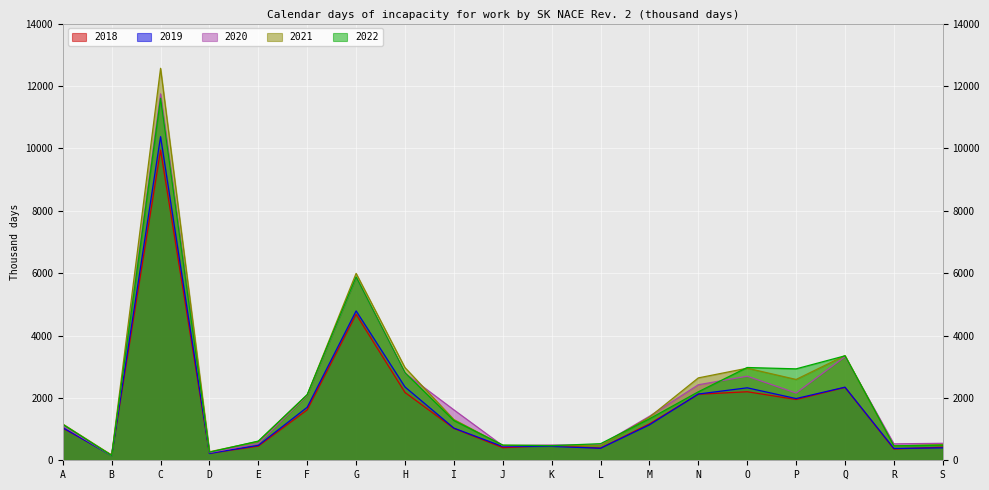

Reading left to right, extract all data points from this chart.

2018: 1031	170	9944	223	454	1617	4680	2174	1022	404	471	391	1168	2116	2197	1949	2337	362	422
2019: 1044	151	10375	220	479	1700	4789	2350	1031	440	445	385	1136	2124	2323	1979	2343	379	398
2020: 1106	153	11747	247	539	2083	5873	2792	1616	466	488	490	1411	2421	2695	2155	3324	527	544
2021: 1163	167	12566	273	604	2099	5992	2970	1305	478	472	467	1384	2641	2952	2591	3356	457	504
2022: 1150	153	11607	259	616	2106	5876	2807	1273	487	469	532	1328	2196	2974	2931	3349	464	483